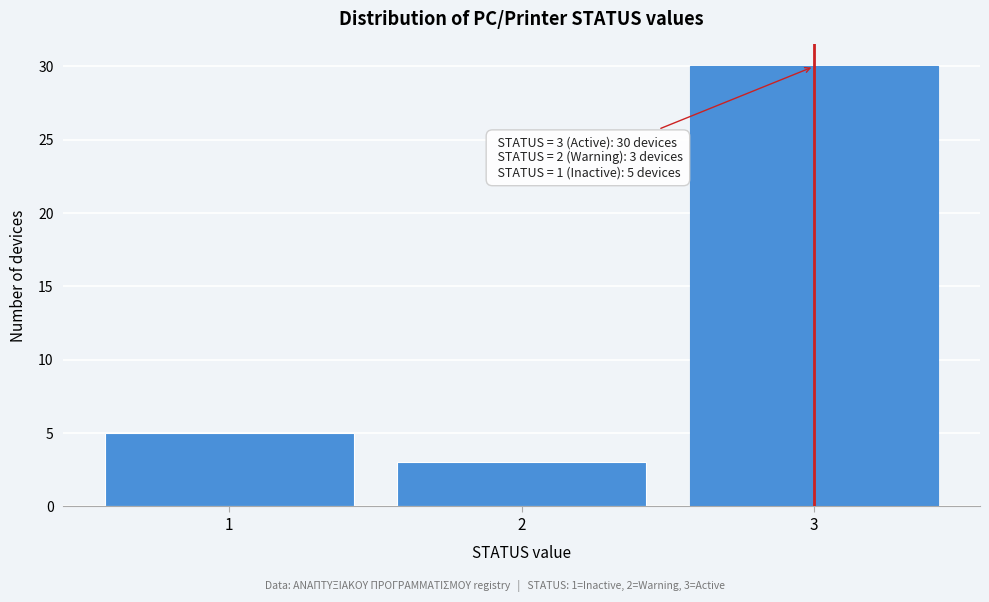

Which range on the x-axis has the tallest bar?

2.5 to 3.5